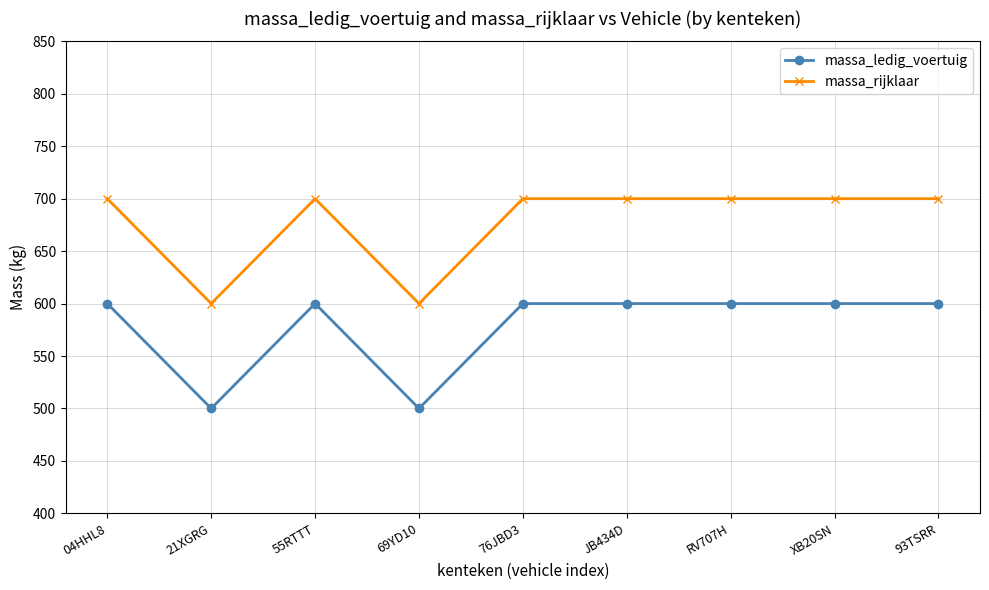

What is the approximate value of massa_ledig_voertuig at 76JBD3, to the nearest 50?

600